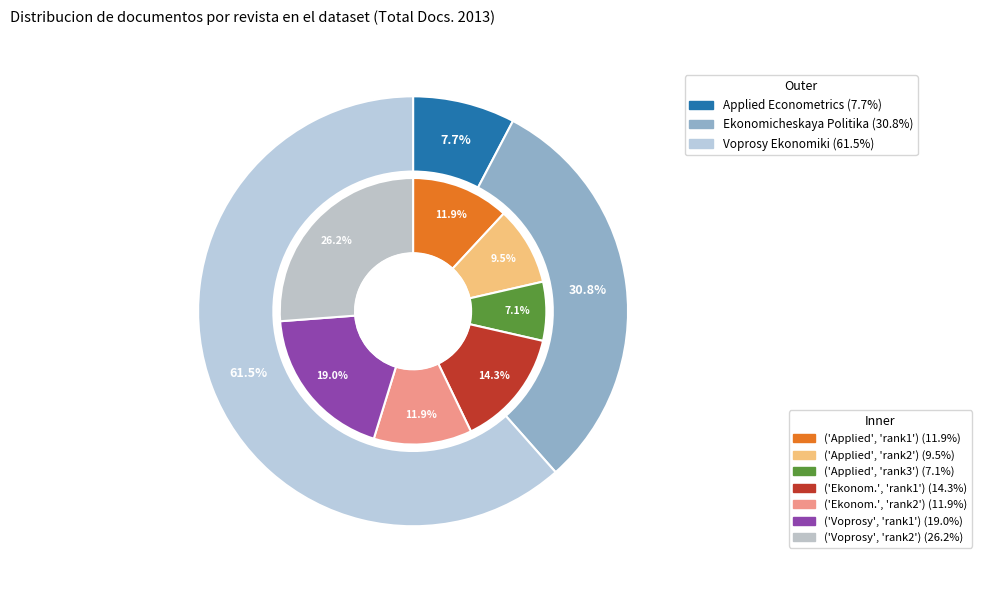

What is the total percentage of Applied Econometrics and Ekonomicheskaya Politika?

38.5%